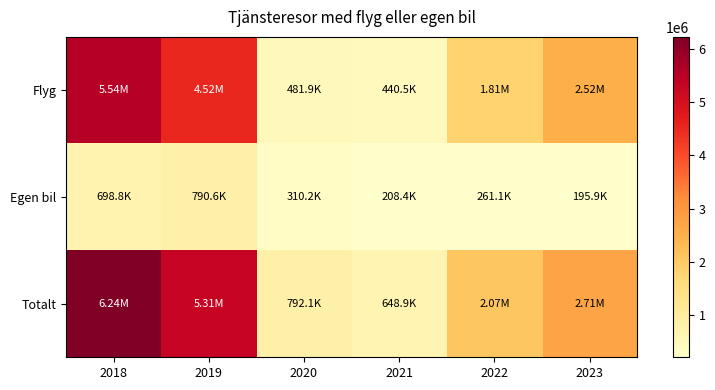

Reading left to right, extract all data points from this chart.

Flyg: 2018=5536221.0	2019=4519537.1	2020=481861.5	2021=440499.1	2022=1805301.0	2023=2517699.0
Egen bil: 2018=698819.0	2019=790577.0	2020=310202.4	2021=208356.4	2022=261070.6	2023=195866.4
Totalt: 2018=6235040.0	2019=5310114.0	2020=792063.9	2021=648855.6	2022=2066371.6	2023=2713565.4